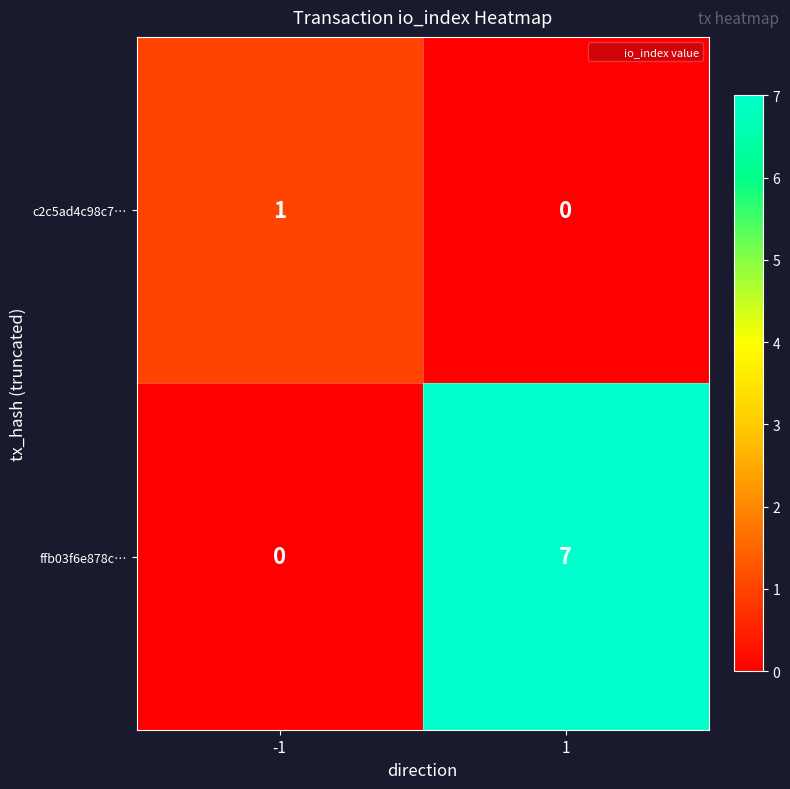

Which series has the largest range (max minus min)?

ffb03f6e878c…